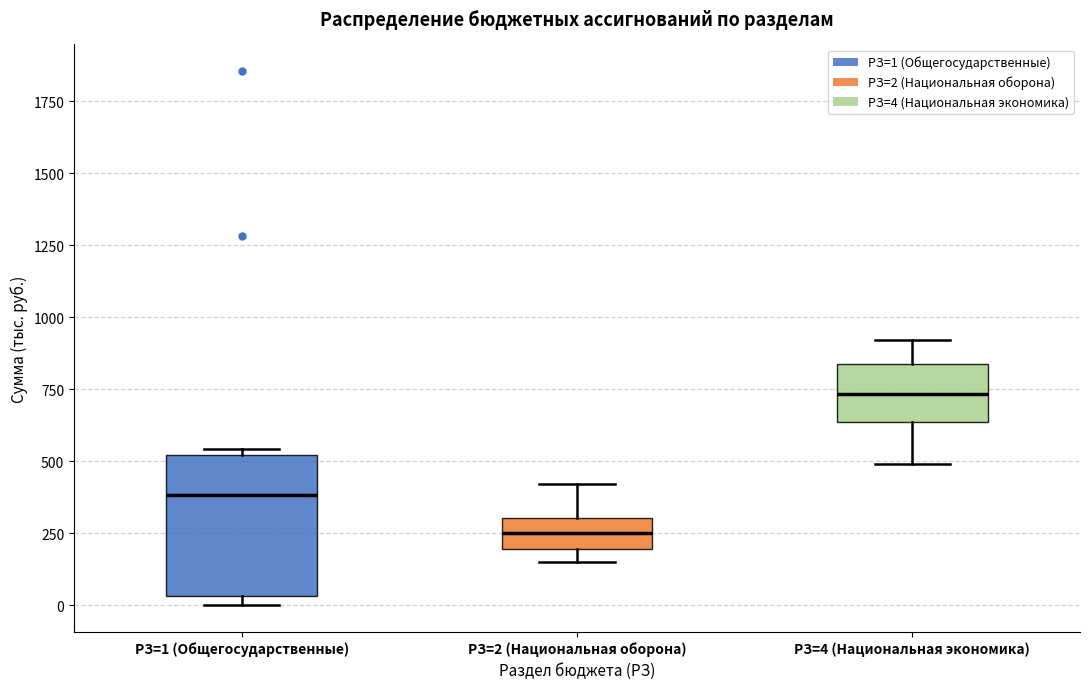

Which box's median line is the lowest?

РЗ=2 (Национальная оборона)